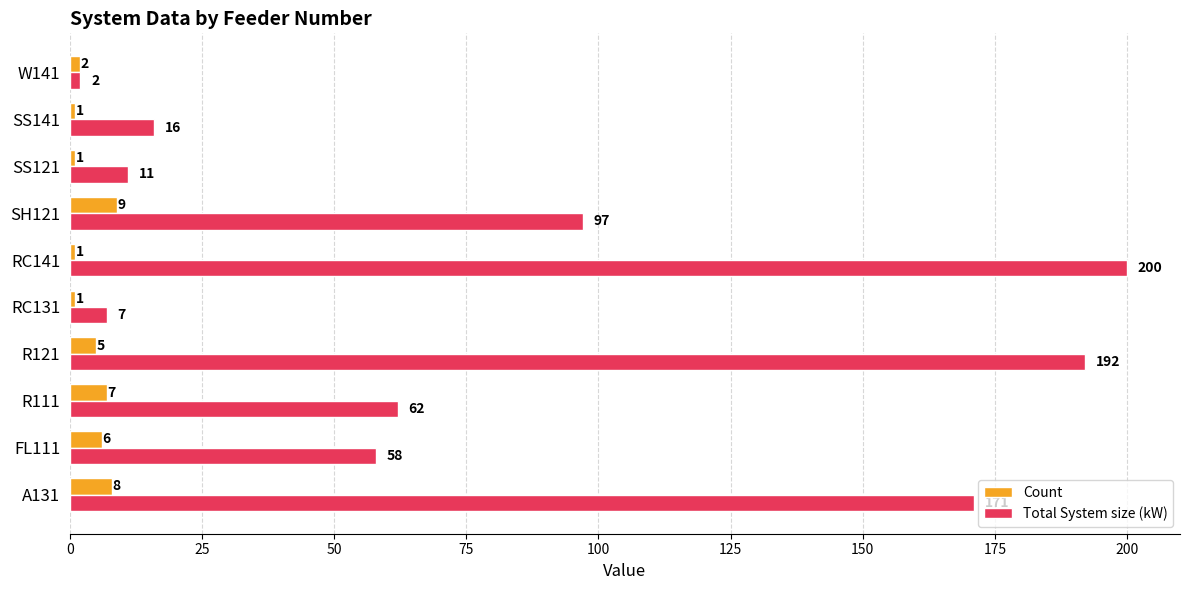

Count the number of categories in the chart.

10